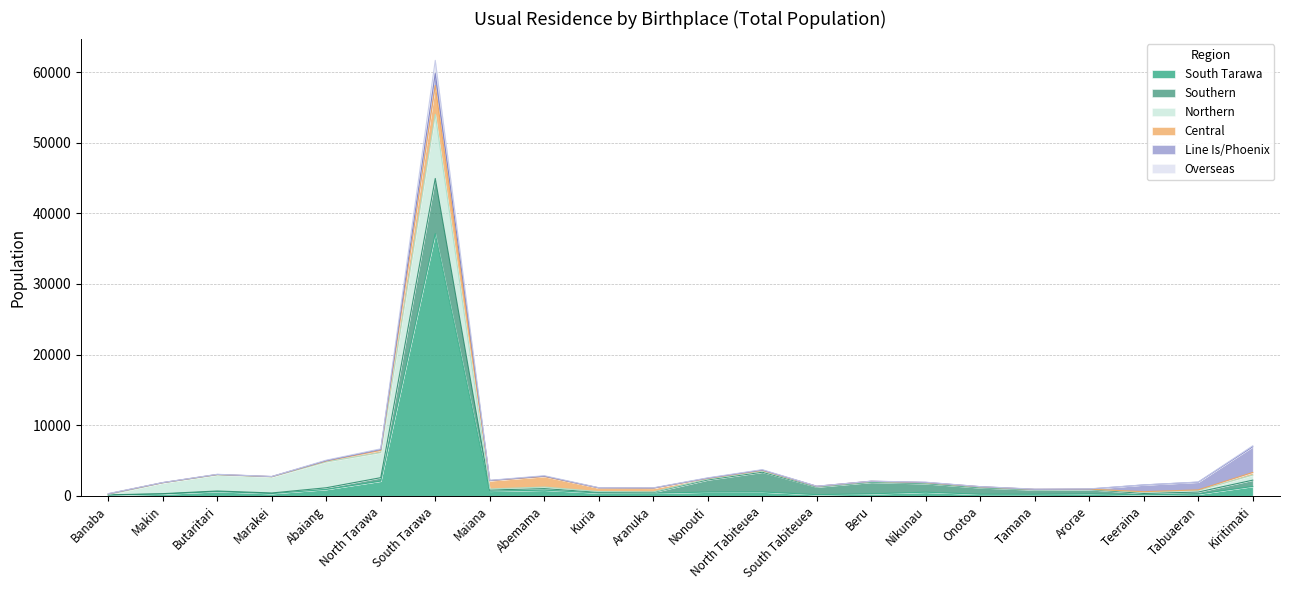

How many series are shown in this chart?

6